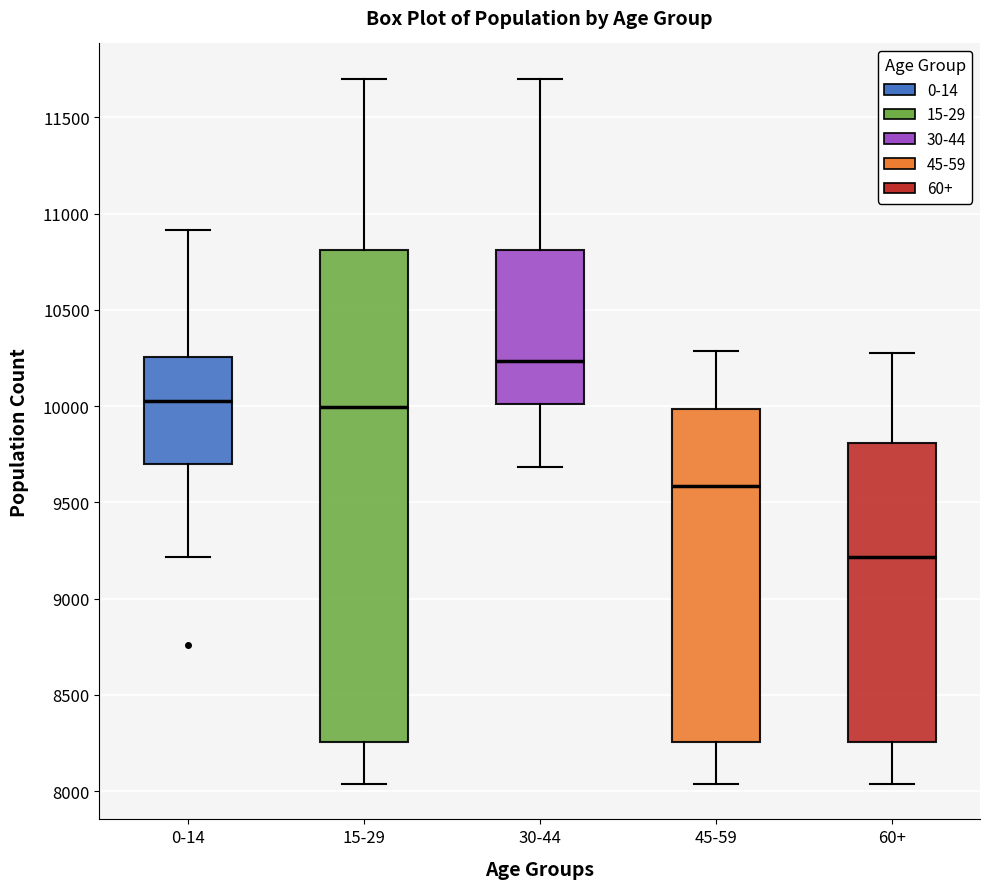

Where does the median line of the box for 30-44 sit on the y-axis? The values are not printed on the chart, so give them approximately, as read against the axis.

10250